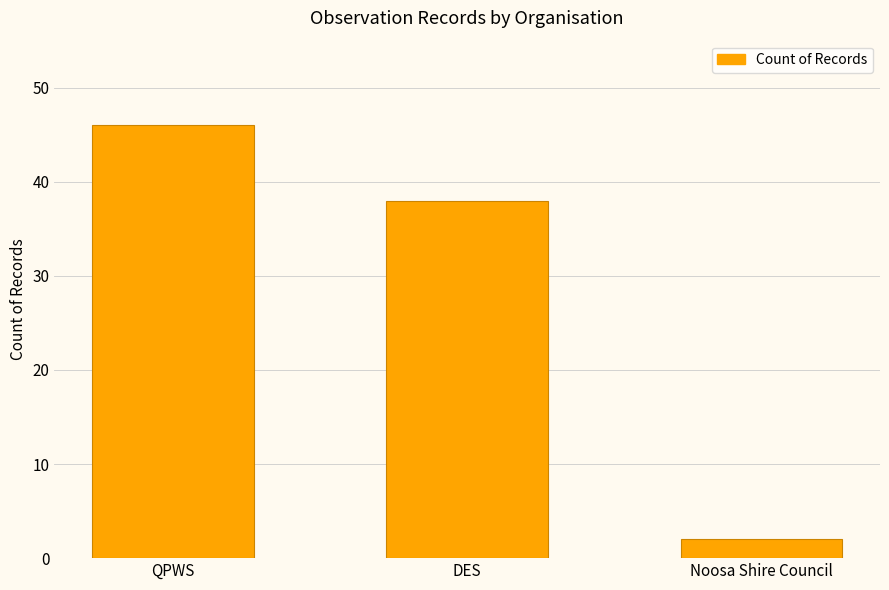

List the labels in order of value, smallest first.

Noosa Shire Council, DES, QPWS